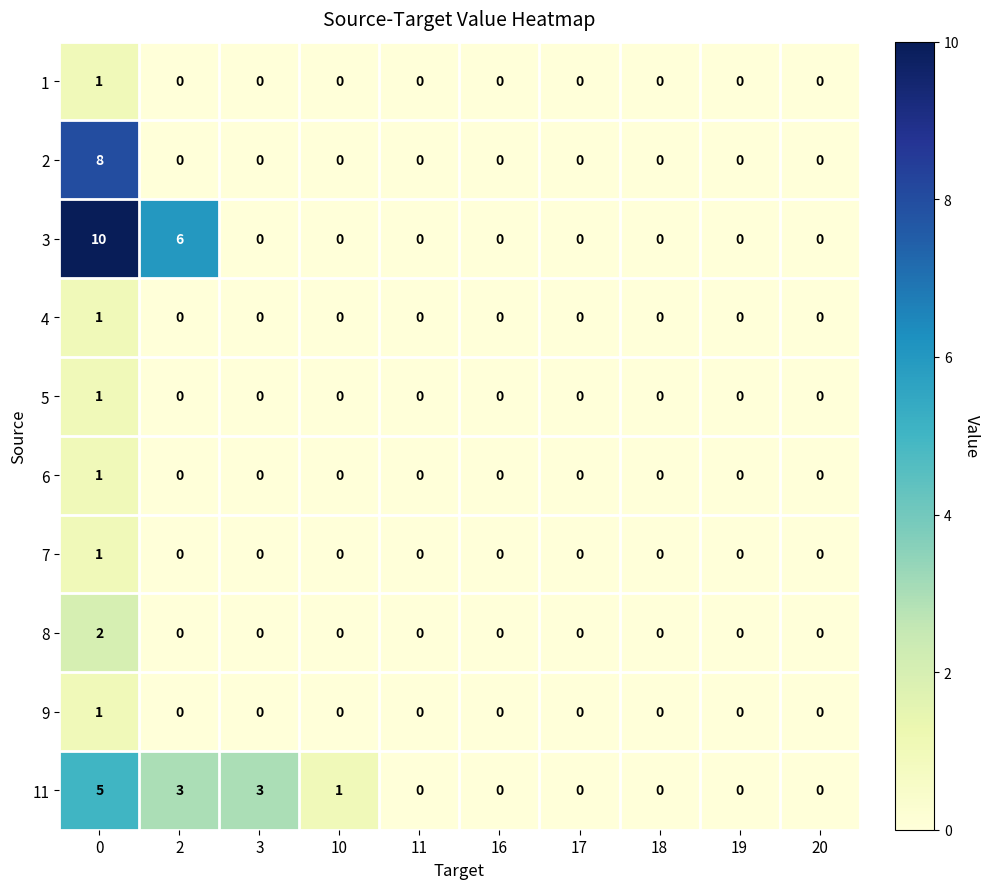

Is it true that 11 equals 2 at 3?

False